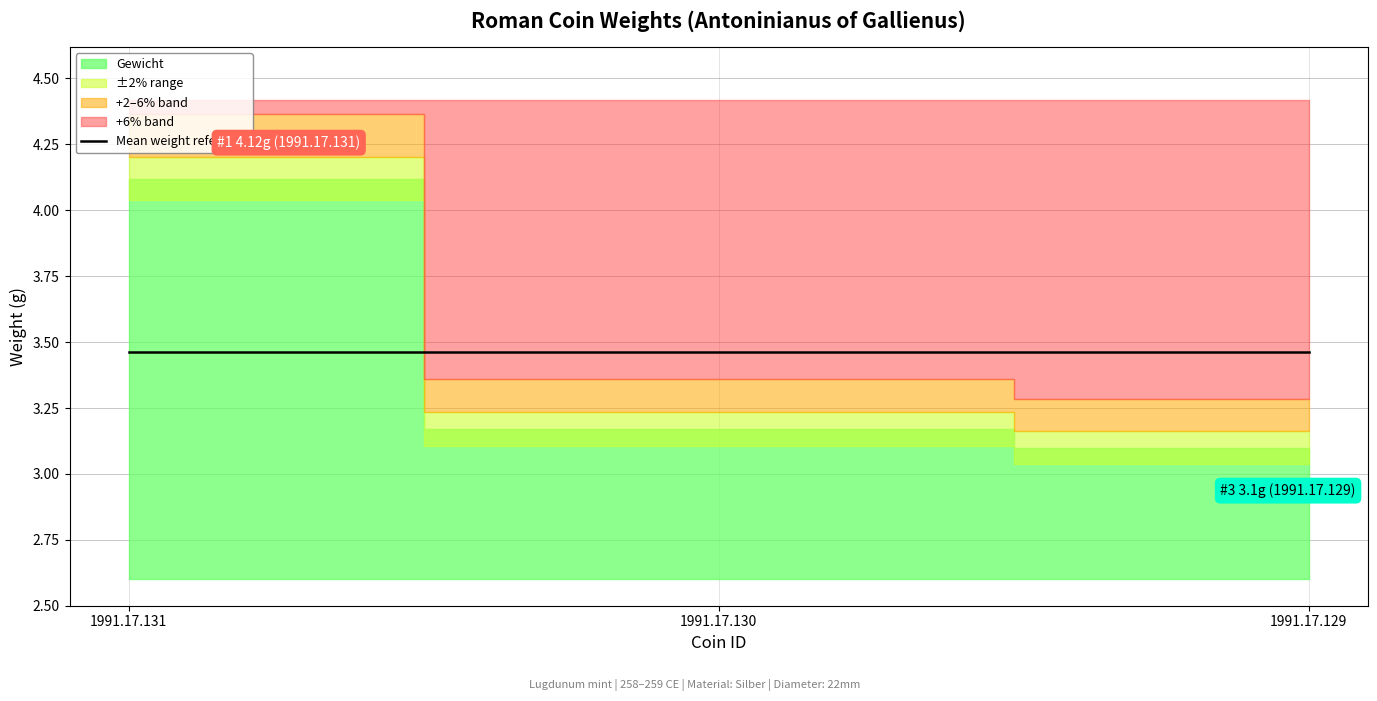

List the labels in order of value, largest first.

1991.17.131, 1991.17.130, 1991.17.129